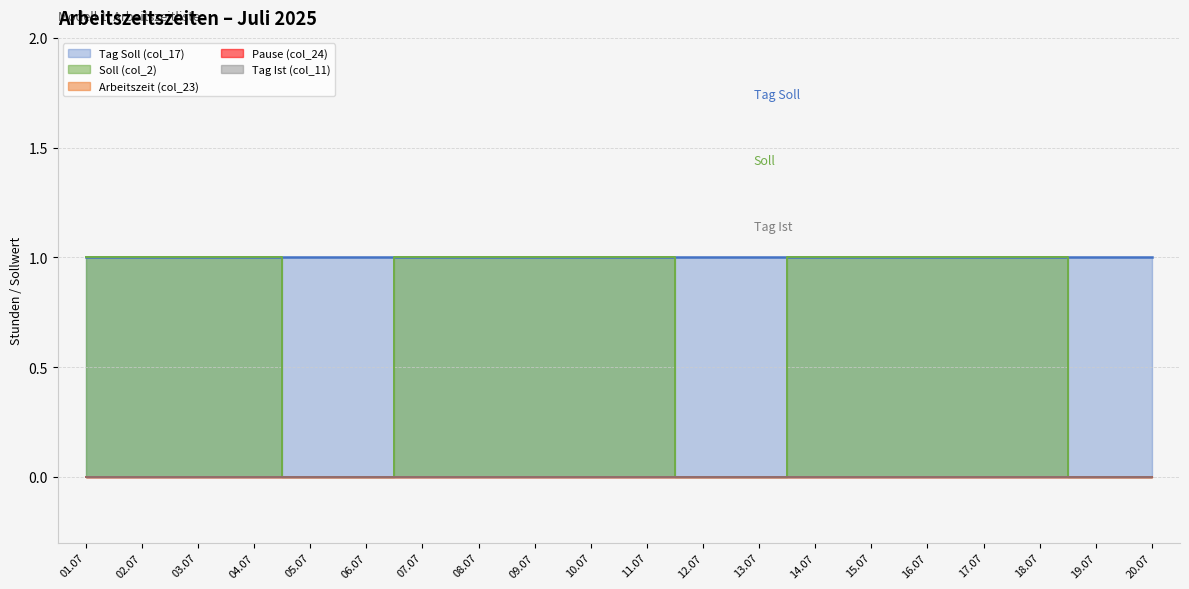

Which series has the largest range (max minus min)?

Soll (col_2)